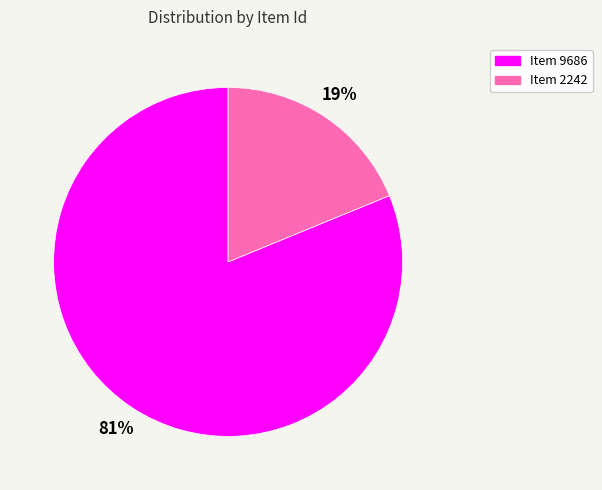

Is it true that Item 2242 is 29% of the pie?

False